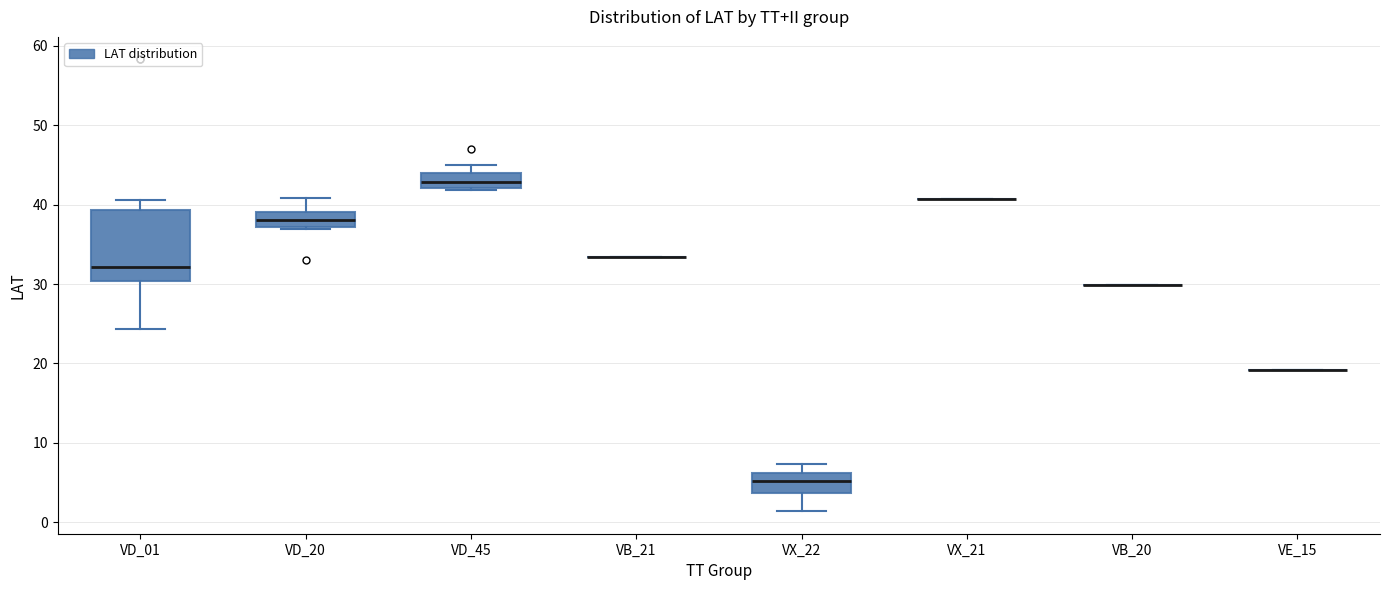

Reading left to right, read every box against the y-axis: the position of its median line, the range the box covers, and the ends of its whiskers. The values are not printed on the chart, so give them approximately, as read against the axis.

VD_01: median 32, box 30 to 39, whiskers 24 to 41
VD_20: median 38, box 37 to 39, whiskers 37 to 41
VD_45: median 43, box 42 to 44, whiskers 42 (just below the box's lower edge) to 45
VB_21: box collapsed to a line at 33, whiskers 33 to 33
VX_22: median 5, box 4 to 6, whiskers 1 to 7
VX_21: box collapsed to a line at 41, whiskers 41 to 41
VB_20: box collapsed to a line at 30, whiskers 30 to 30
VE_15: box collapsed to a line at 19, whiskers 19 to 19